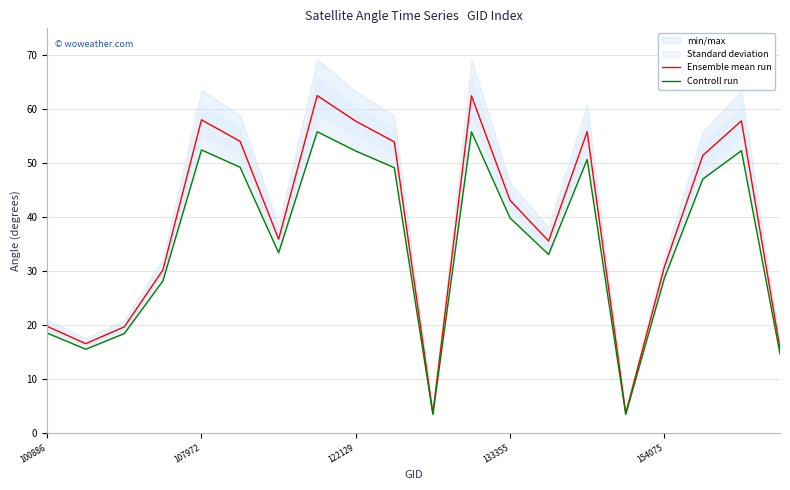

The value of Ensemble mean run at 107972 is 6.3. True or false?

False